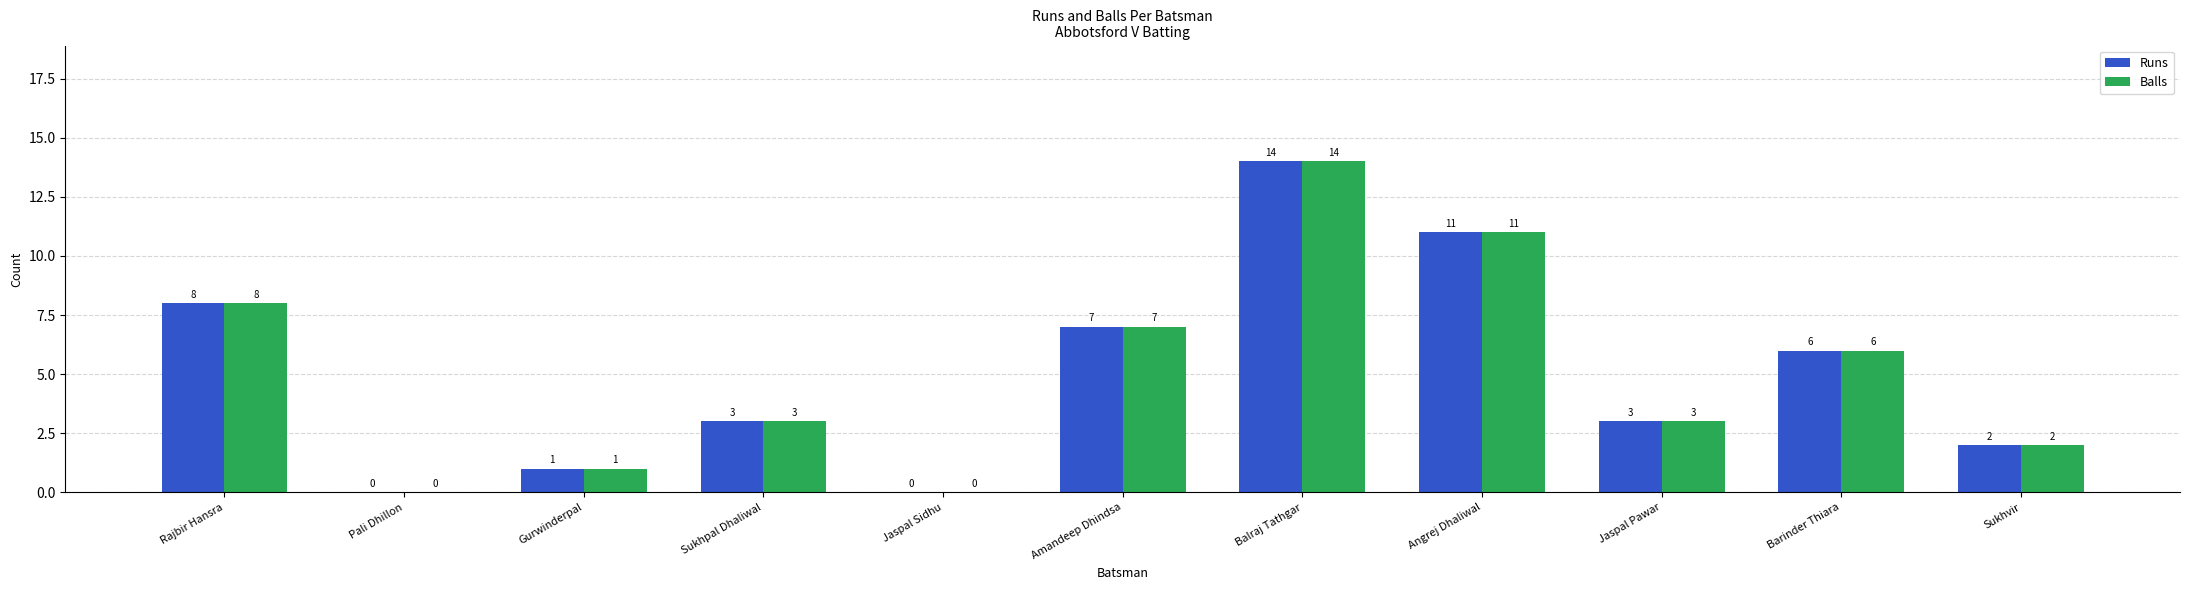

What is the average value of the Balls series?

5